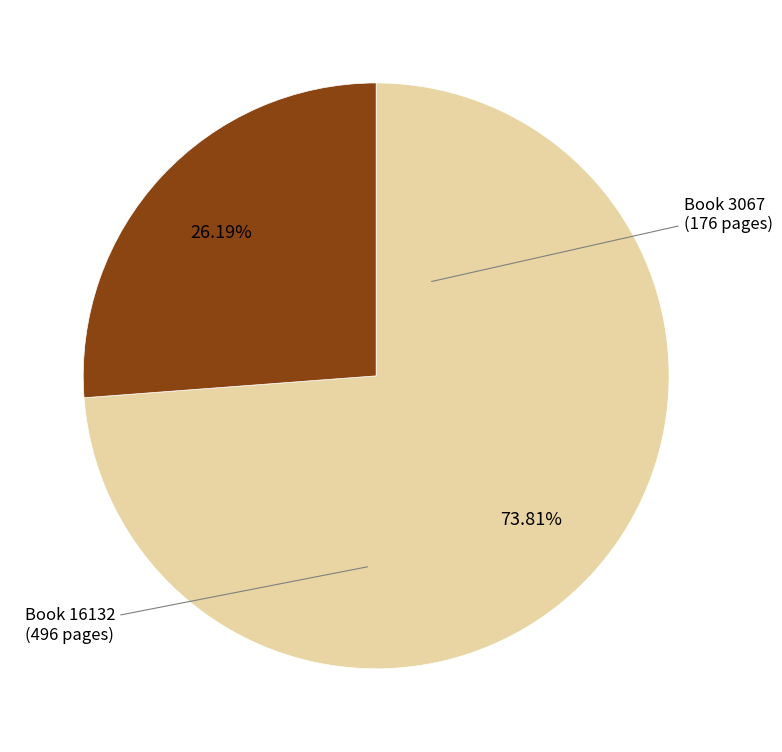

Does any single category account for the majority?

Yes